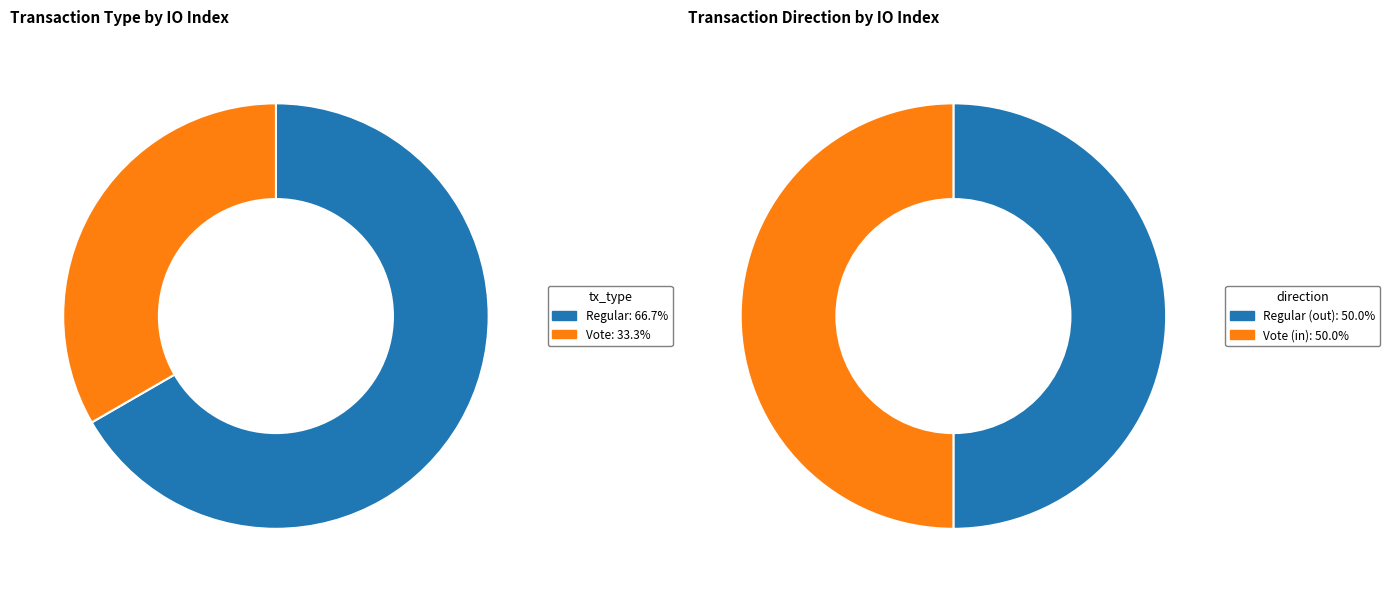

Which category has the smallest portion of the pie?

Vote